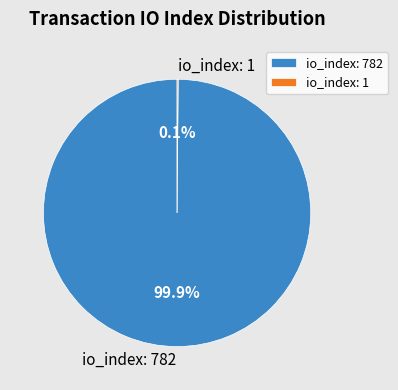

What portion of the pie excludes io_index: 782?

0.1%